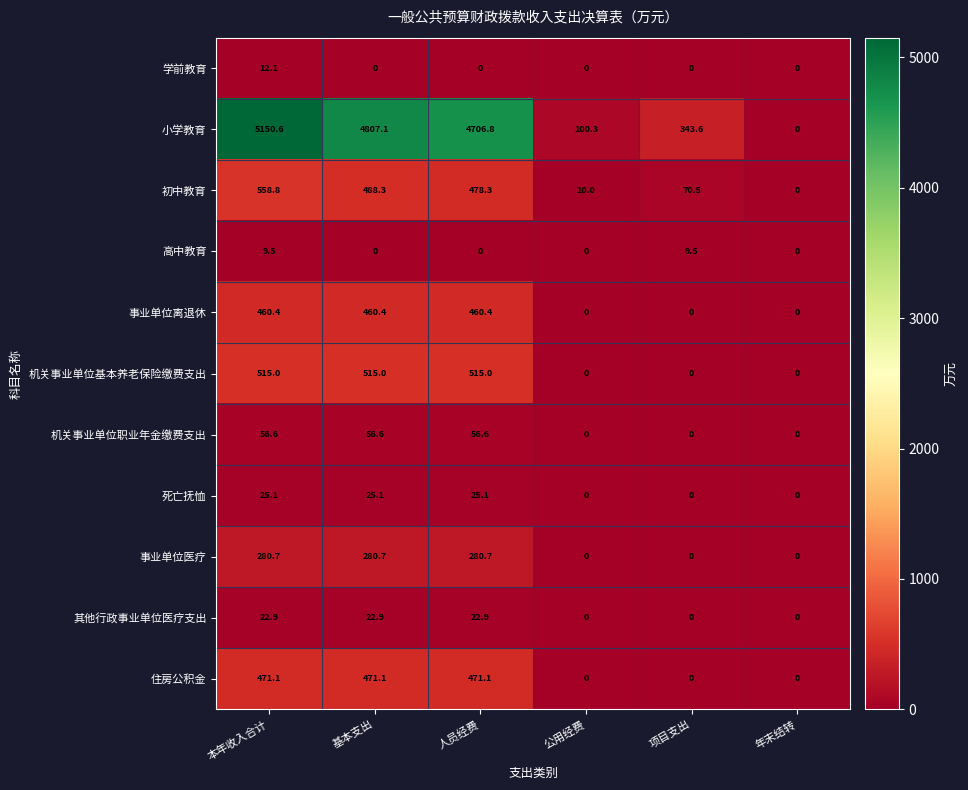

What is the total value across all series at 本年收入合计?

7562.8